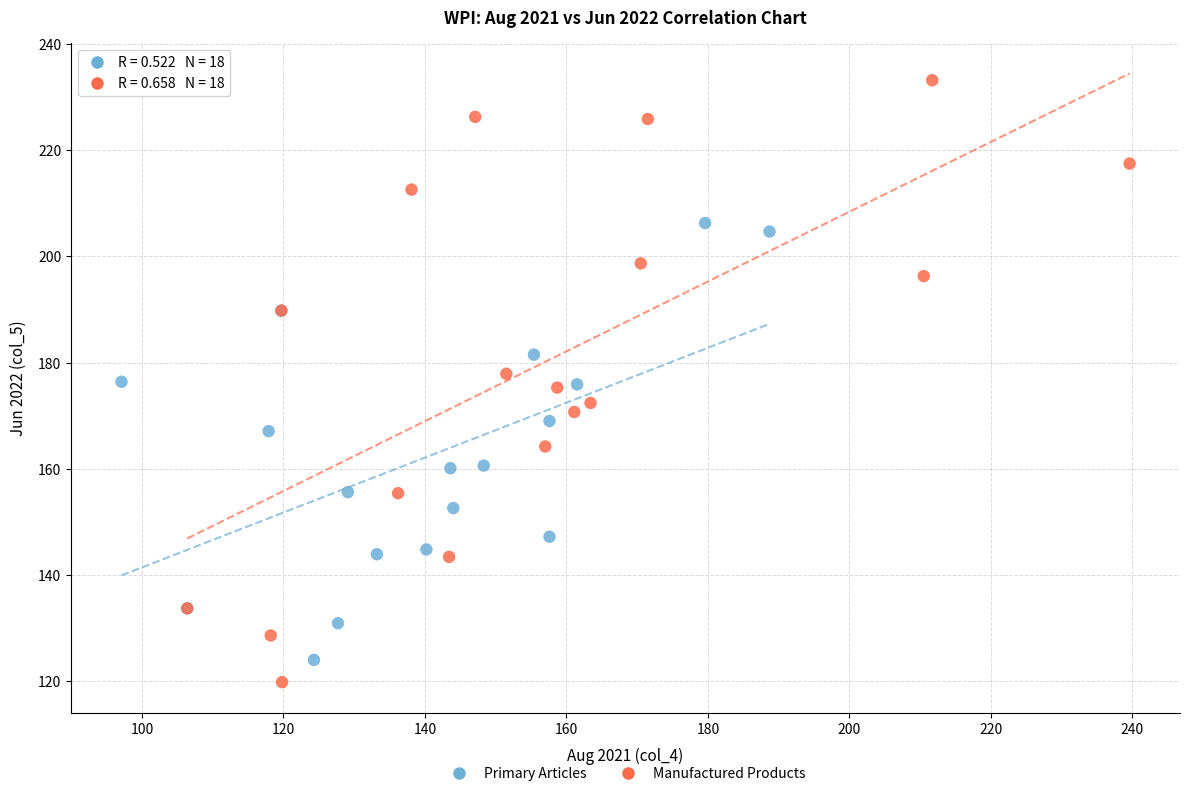

Which series has the widest spread of Y values?

Manufactured Products